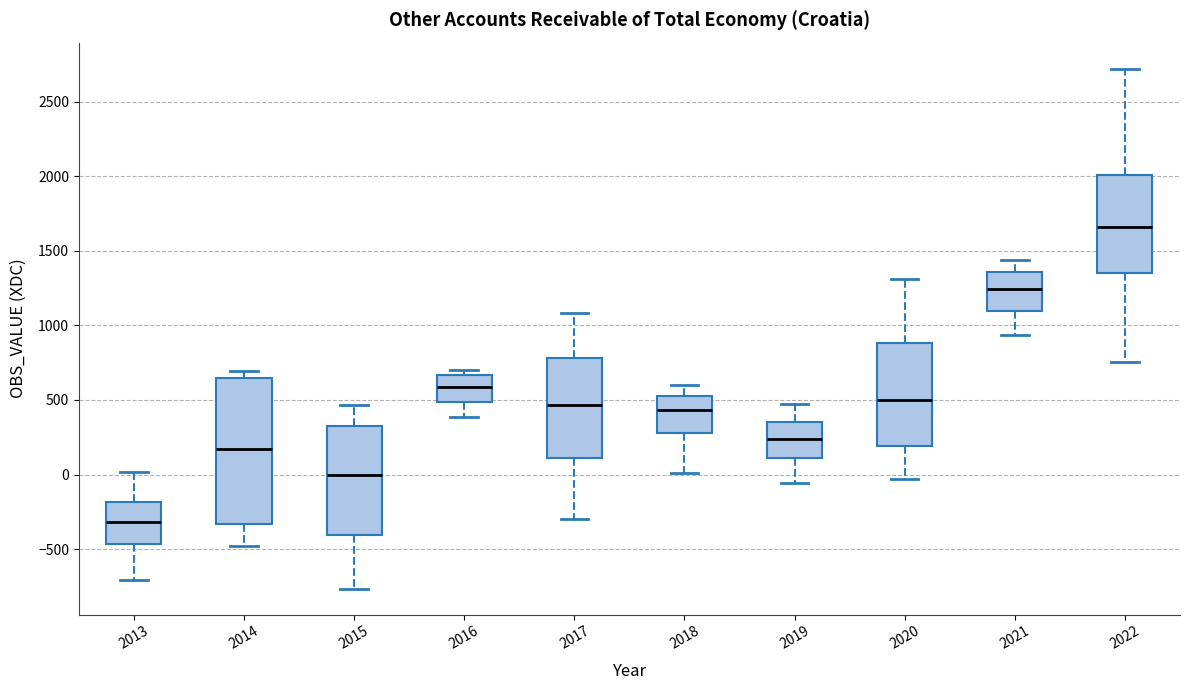

Reading left to right, read every box against the y-axis: the position of its median line, the range the box covers, and the ends of its whiskers. The values are not printed on the chart, so give them approximately, as read against the axis.

2013: median -300, box -450 to -200, whiskers -700 to 0
2014: median 150, box -350 to 650, whiskers -500 to 700
2015: median 0, box -400 to 300, whiskers -750 to 450
2016: median 600, box 500 to 650, whiskers 400 to 700
2017: median 450, box 100 to 800, whiskers -300 to 1100
2018: median 450, box 300 to 550, whiskers 0 to 600
2019: median 250, box 100 to 350, whiskers -50 to 450
2020: median 500, box 200 to 900, whiskers -50 to 1300
2021: median 1250, box 1100 to 1350, whiskers 950 to 1450
2022: median 1650, box 1350 to 2000, whiskers 750 to 2700